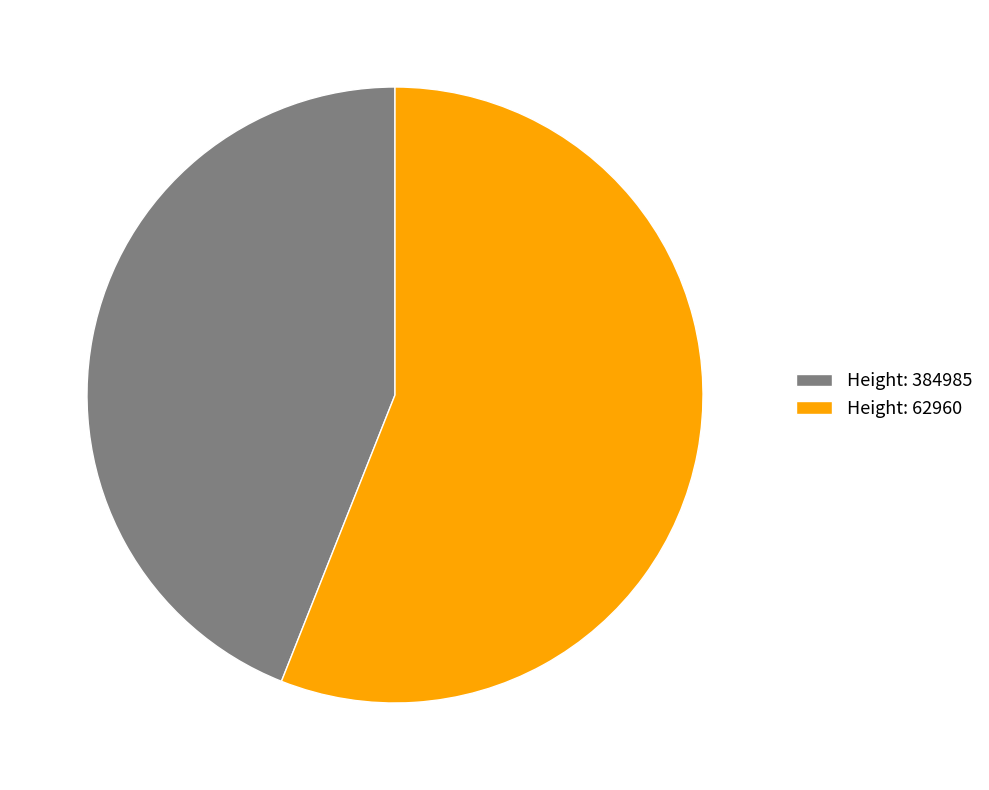

True or false: Height: 62960 accounts for 56% of the total.

True